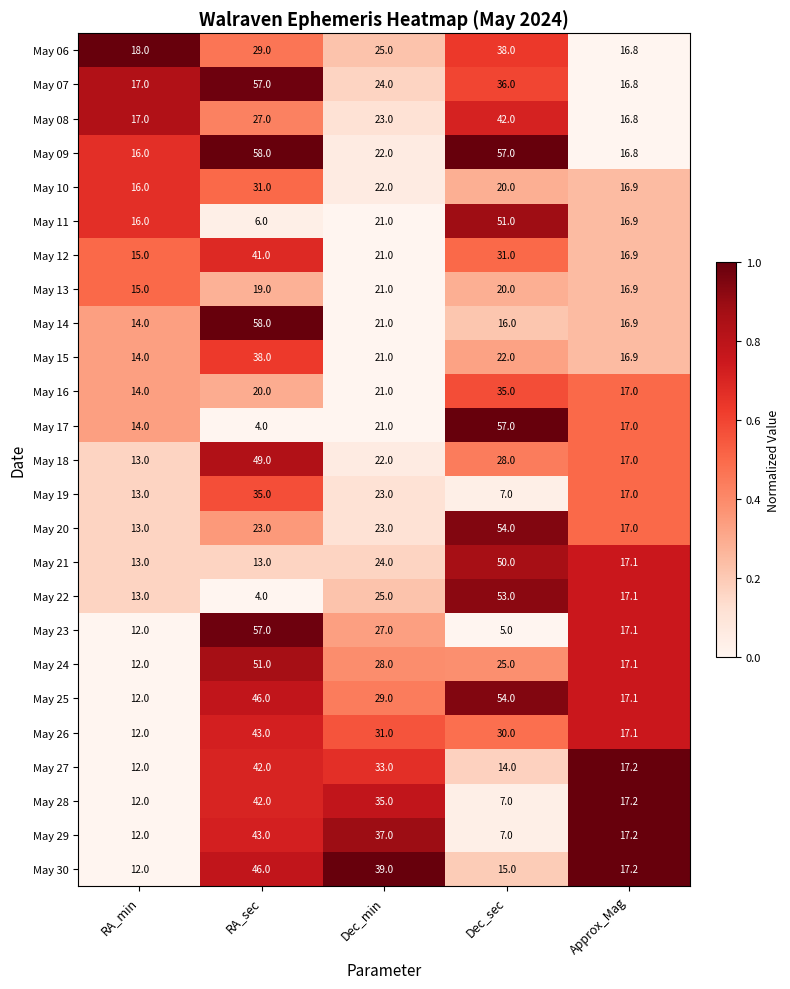

What is the total value across all series at Approx_Mag?

425.0